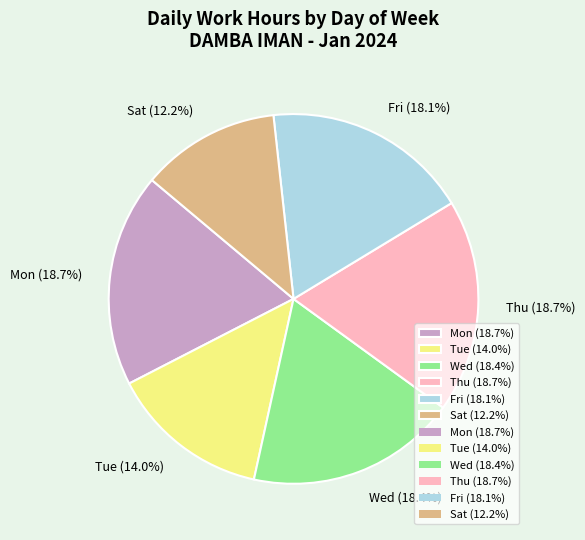

Which category has the smallest portion of the pie?

Sat (12.2%)